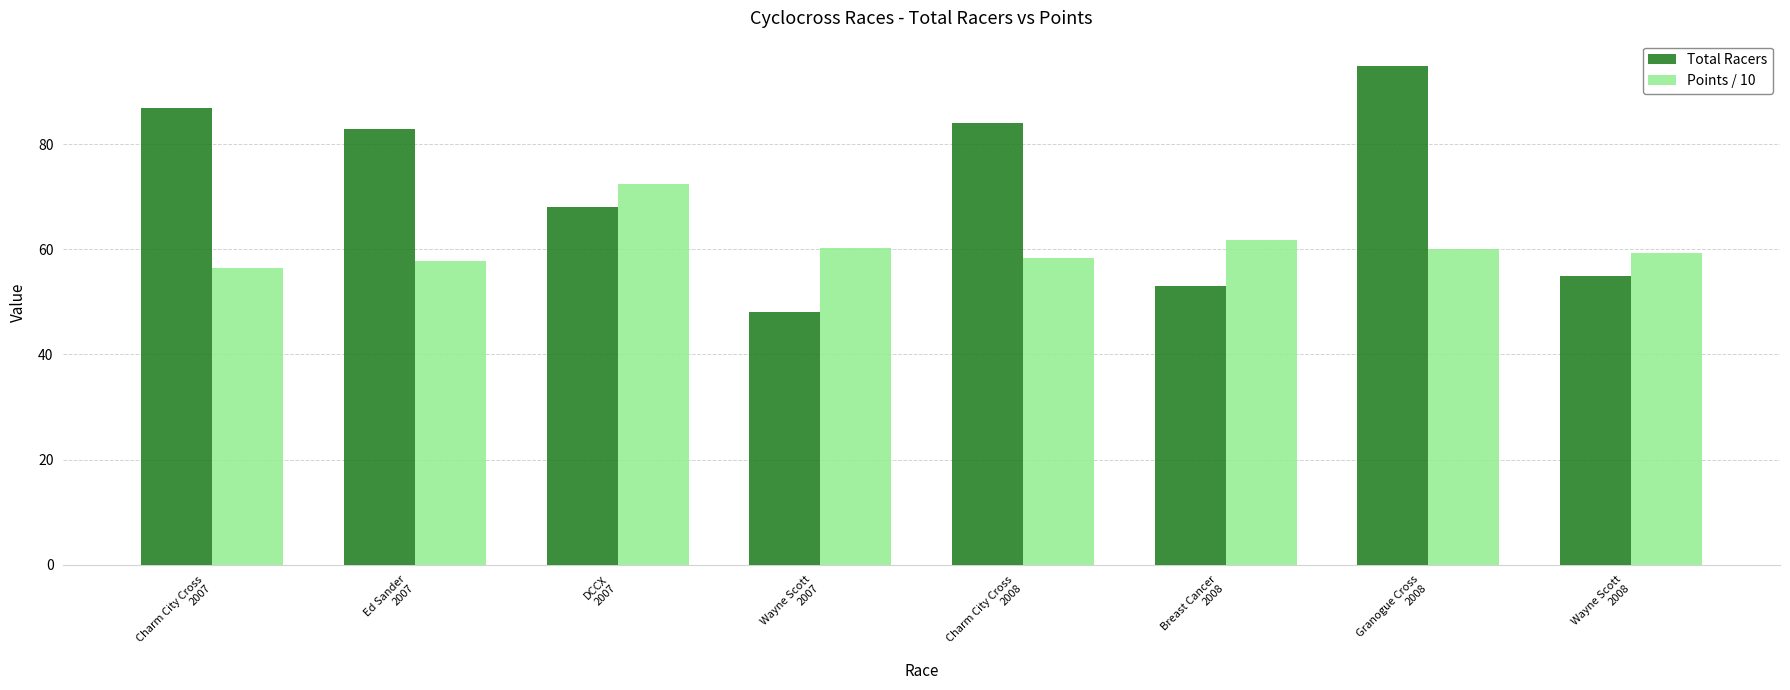

What is the label of the 4th bar from the left?

Wayne Scott
2007